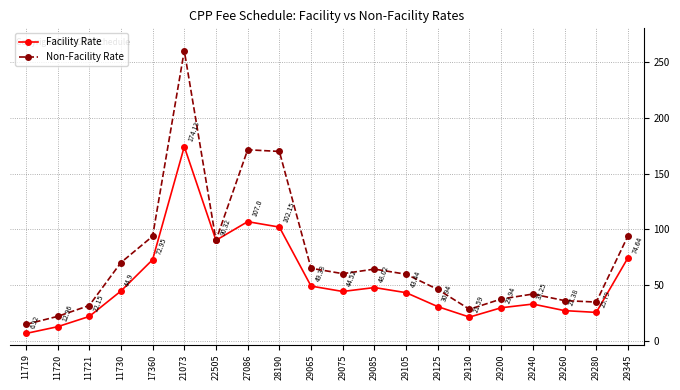

Which series has the widest spread of values?

Non-Facility Rate